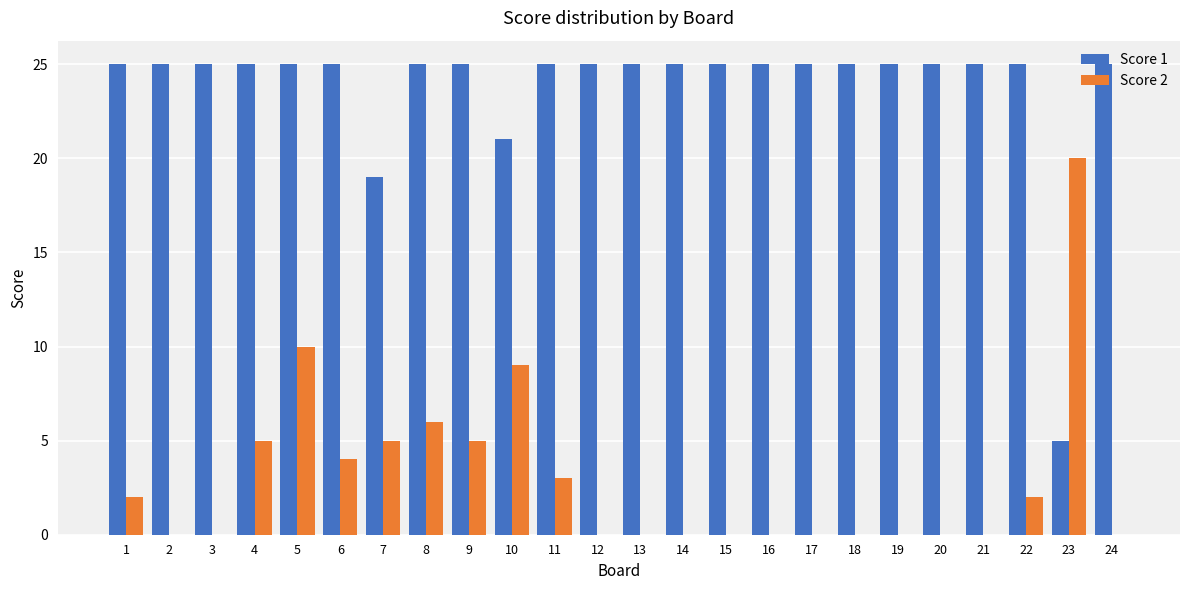

How many groups of bars are there?

24